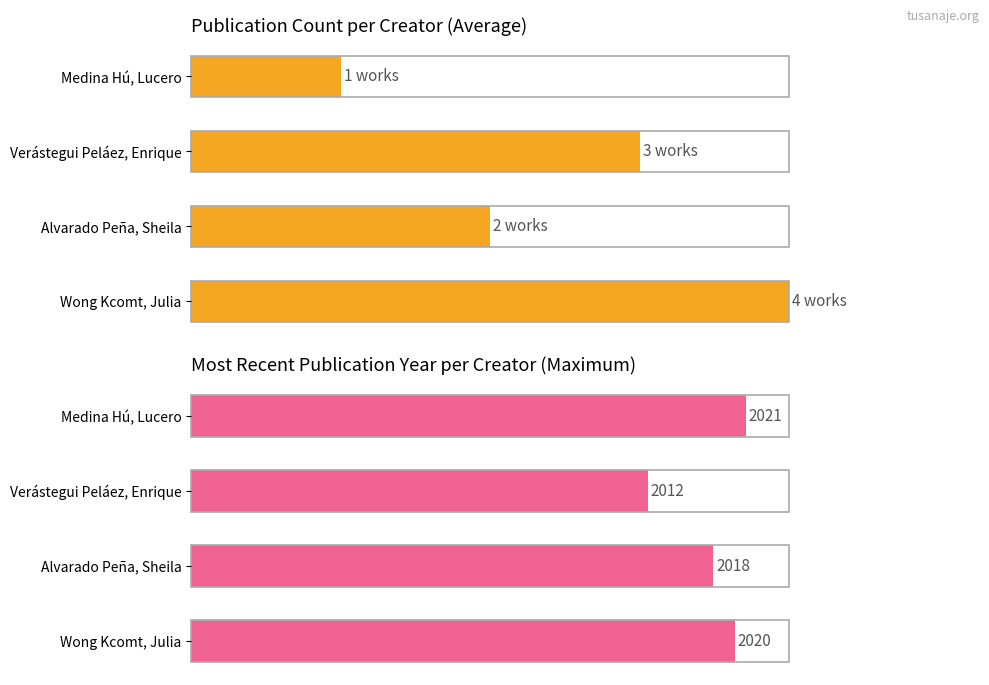

How many data points in Max year published (normalized) are above 90?

2